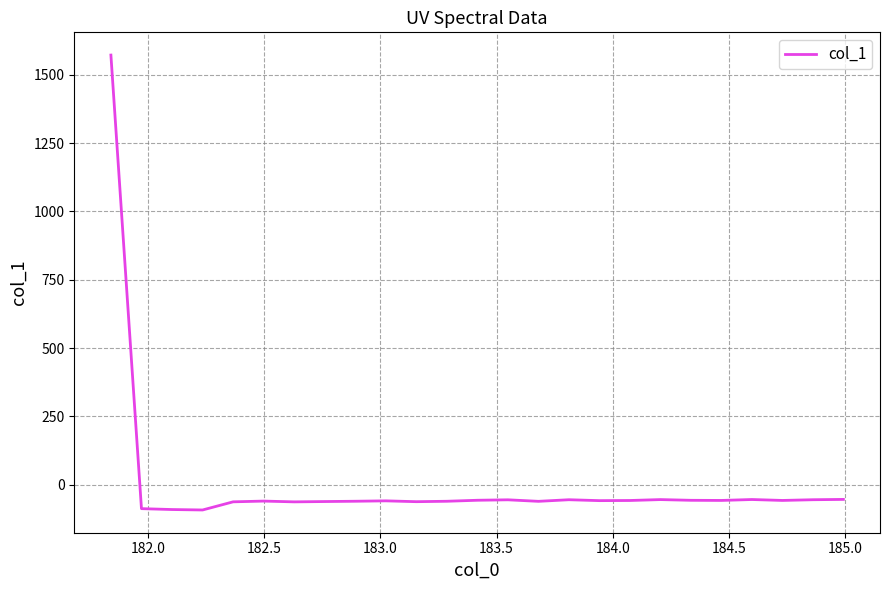

What is the greatest value displayed?

1571.9